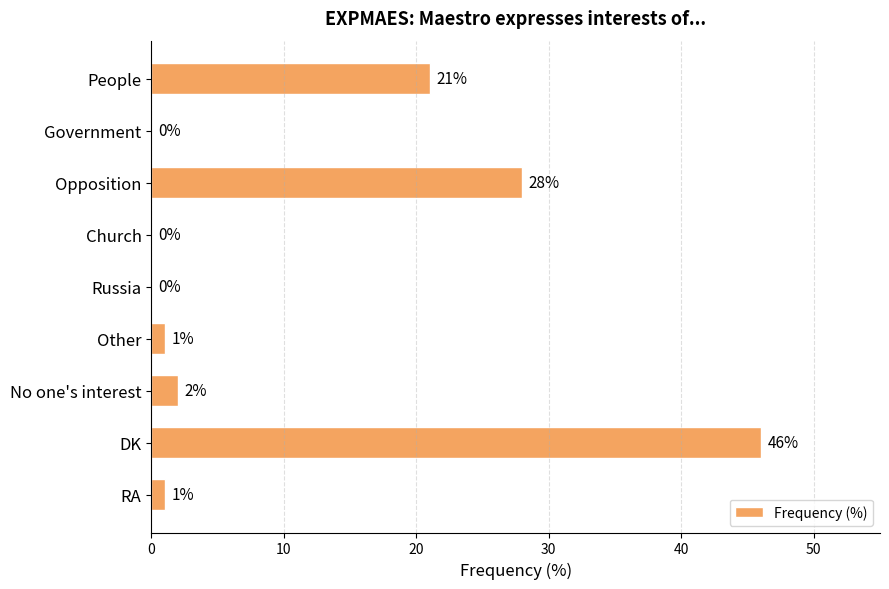

True or false: the data shows 9 at People.

False